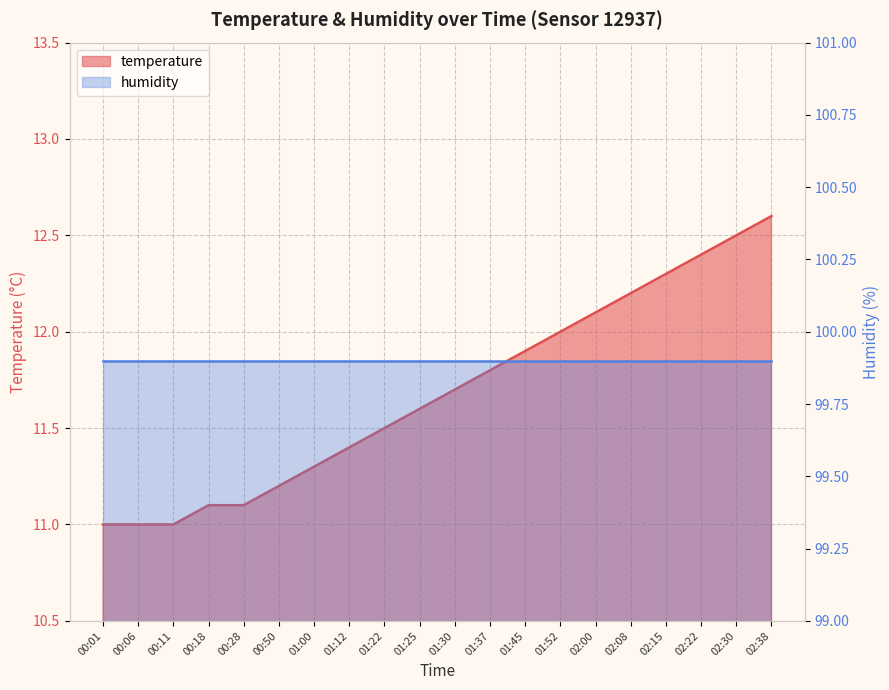

List the labels in order of value, smallest first.

00:01, 00:06, 00:11, 00:18, 00:28, 00:50, 01:00, 01:12, 01:22, 01:25, 01:30, 01:37, 01:45, 01:52, 02:00, 02:08, 02:15, 02:22, 02:30, 02:38